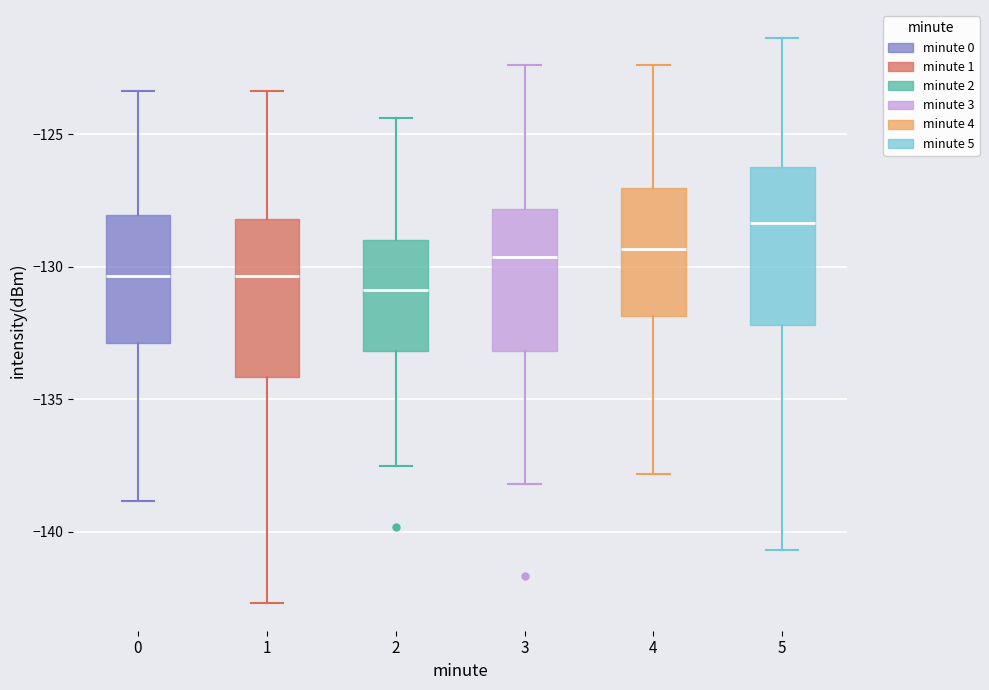

Reading left to right, transcribe this box plot: for each box, give where its median line is, the range the box spans, and where its two whiskers end, as read against the y-axis. The values are not printed on the chart, so give them approximately, as read against the axis.

0: median -130.5, box -133.0 to -128.0, whiskers -139.0 to -123.5
1: median -130.5, box -134.0 to -128.0, whiskers -142.5 to -123.5
2: median -131.0, box -133.0 to -129.0, whiskers -137.5 to -124.5
3: median -129.5, box -133.0 to -128.0, whiskers -138.0 to -122.5
4: median -129.5, box -132.0 to -127.0, whiskers -138.0 to -122.5
5: median -128.5, box -132.0 to -126.0, whiskers -140.5 to -121.5